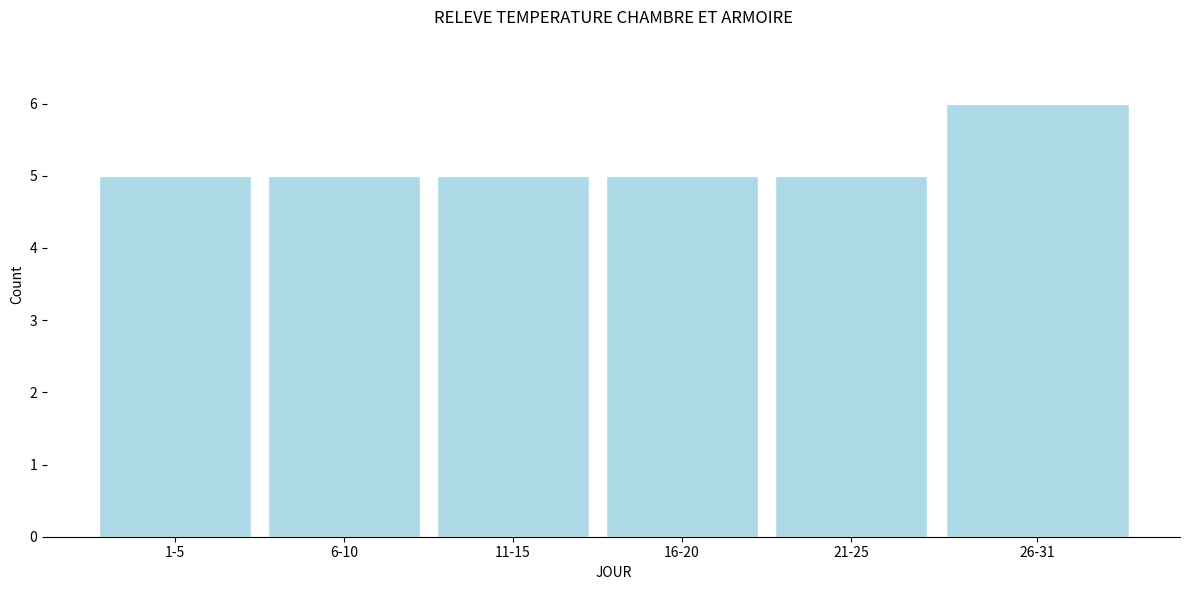

Reading right to left, list all the values displayed in this chart.

6	5	5	5	5	5